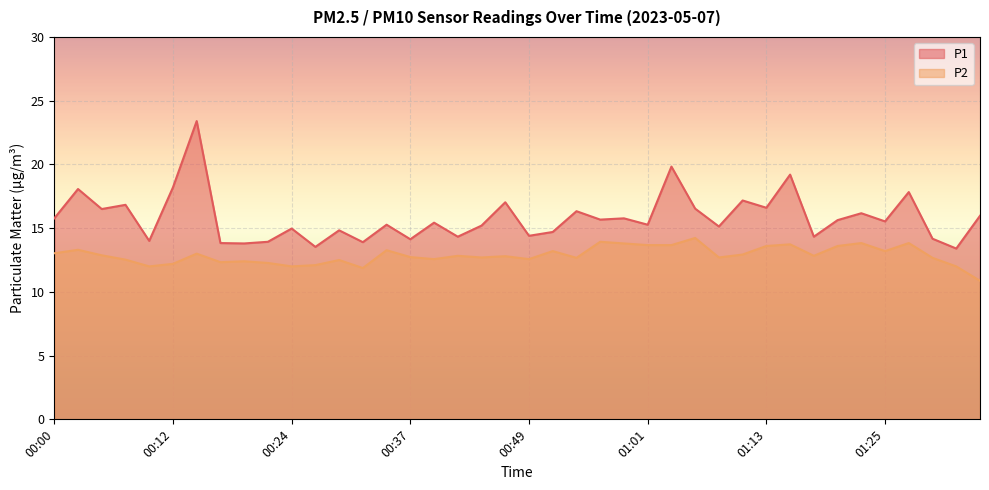

What is the value of the P2 point at the 25th from the left?

13.8